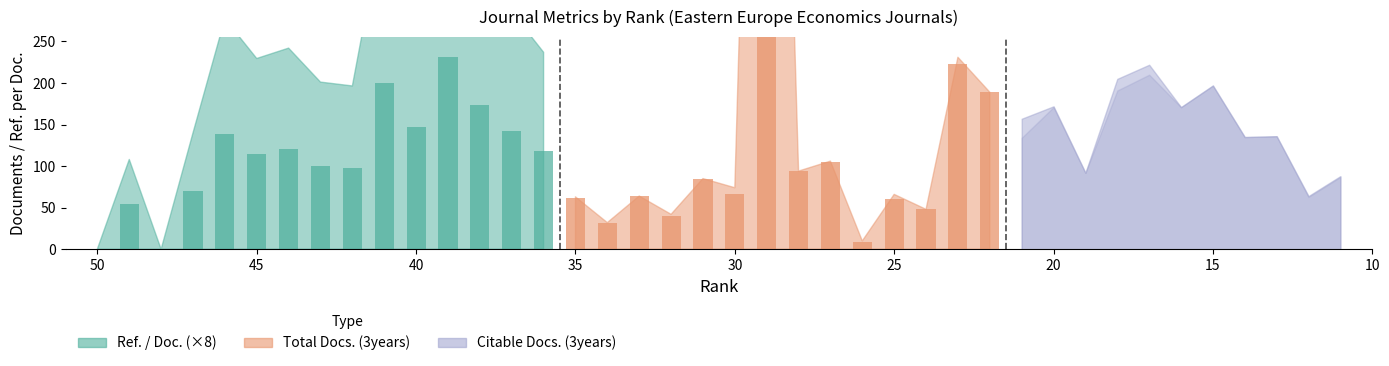

Between 33 and 23, which is larger?

33